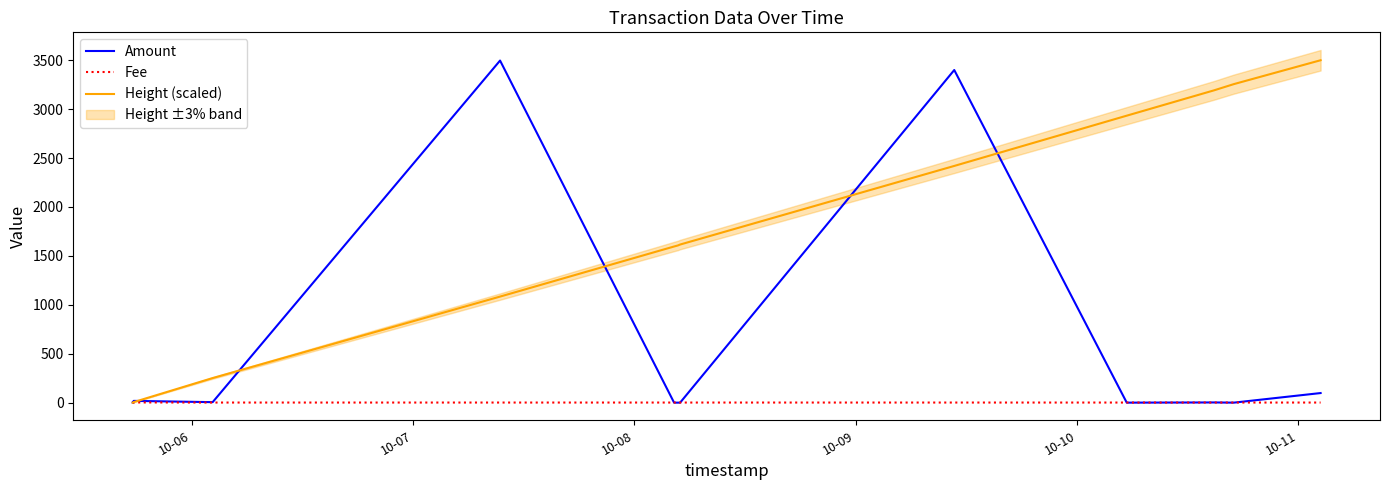

Is this an area chart (filled region under the line)?

No